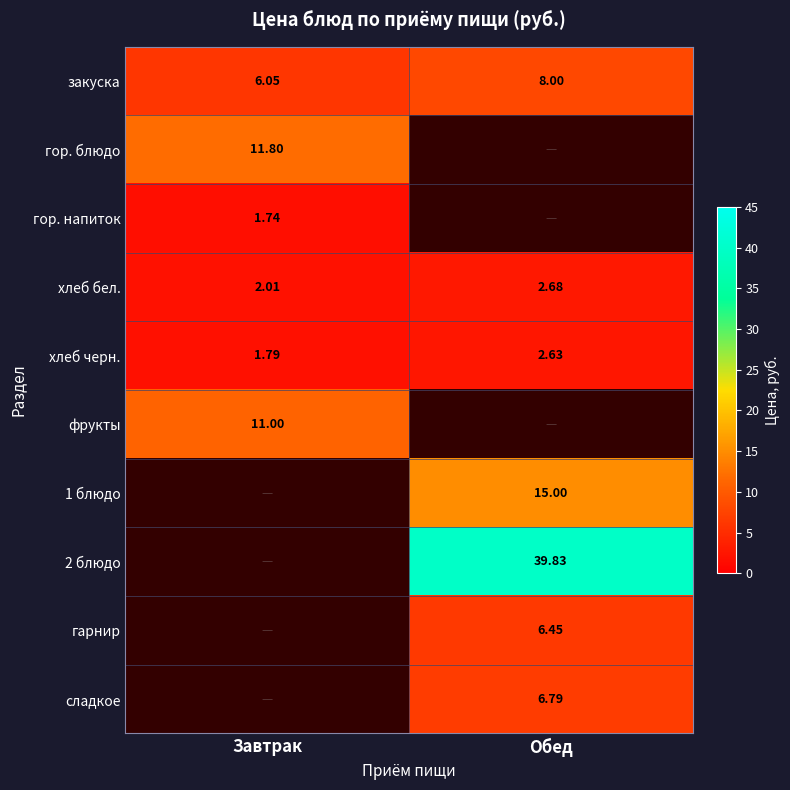

Which has a higher value, Обед or Завтрак?

Обед